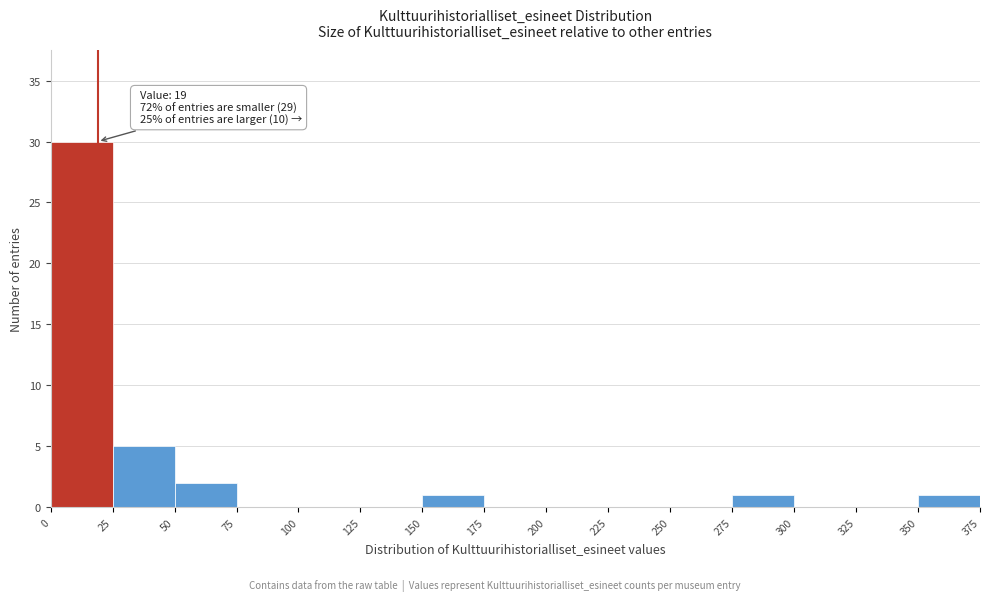

Over which range of the x-axis is the bar tallest?

0 to 25